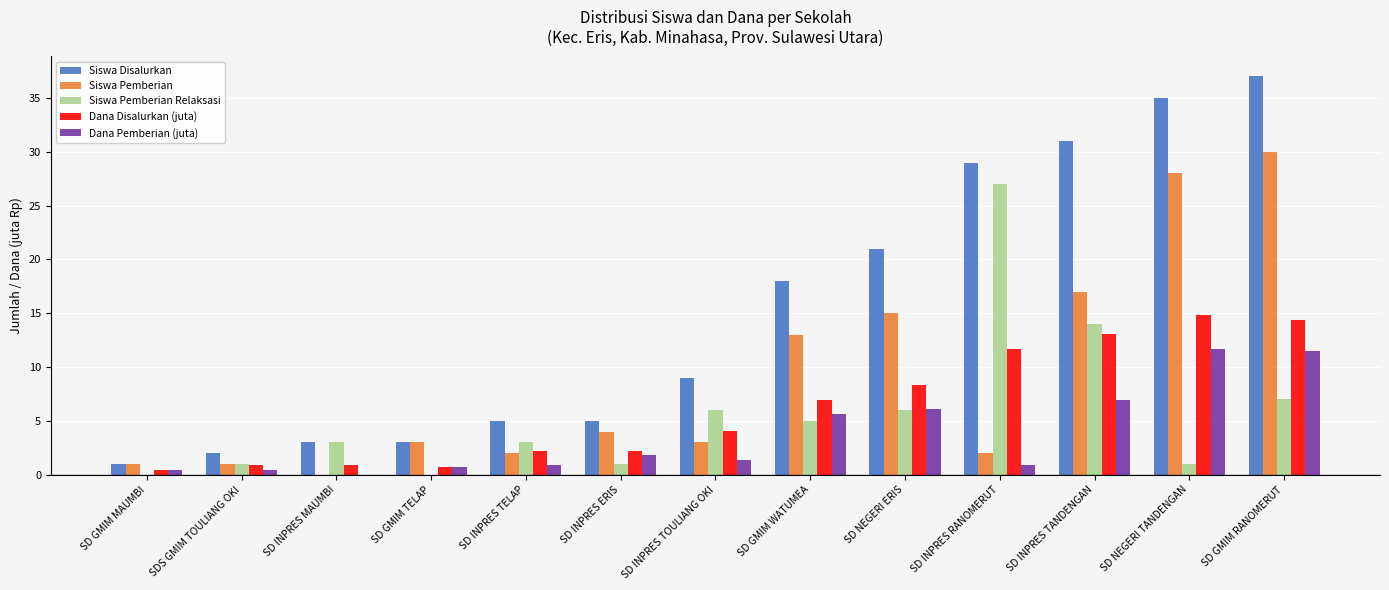

What is the total value across all series at SD INPRES TANDENGAN?

82.0